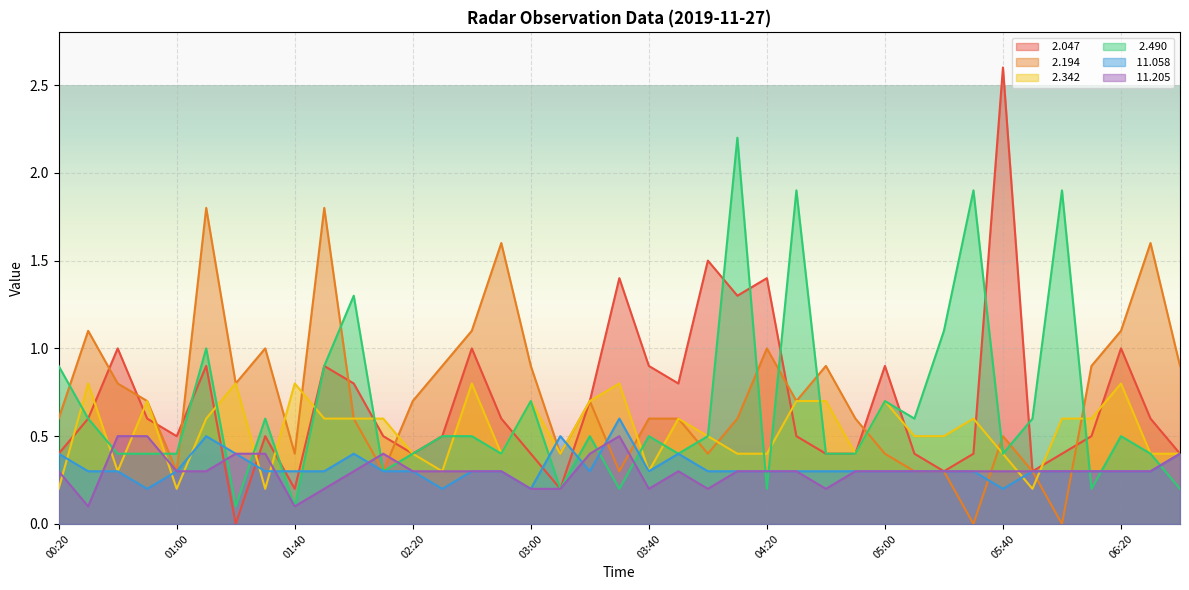

What is the difference between the maximum and minimum values in the  11.205 series?

0.4